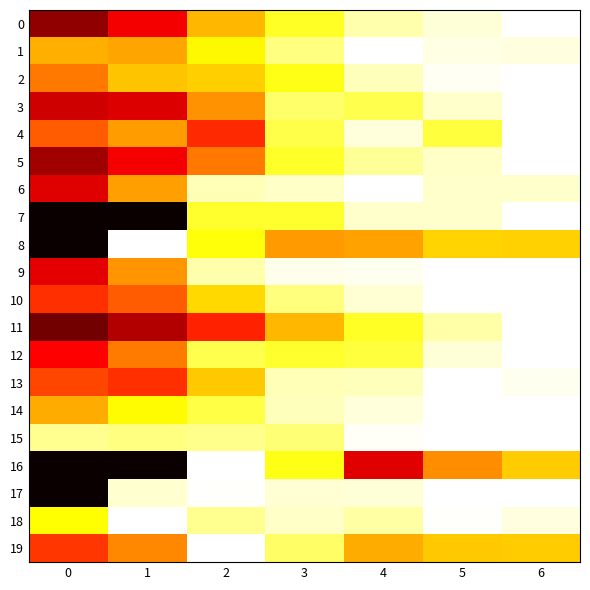

Reading right to left, extract all data points from this chart.

0: 6=1.0	5=1.0	4=0.9	3=0.8	2=0.6	1=0.4	0=0.2
1: 6=1.0	5=1.0	4=1.0	3=0.9	2=0.7	1=0.6	0=0.6
2: 6=1.0	5=1.0	4=0.9	3=0.8	2=0.7	1=0.7	0=0.5
3: 6=1.0	5=0.9	4=0.8	3=0.8	2=0.6	1=0.3	0=0.3
4: 6=1.0	5=0.8	4=1.0	3=0.8	2=0.4	1=0.6	0=0.5
5: 6=1.0	5=0.9	4=0.9	3=0.8	2=0.5	1=0.4	0=0.2
6: 6=0.9	5=0.9	4=1.0	3=0.9	2=0.9	1=0.6	0=0.3
7: 6=1.0	5=0.9	4=0.9	3=0.8	2=0.8	1=0.0	0=0.0
8: 6=0.7	5=0.7	4=0.6	3=0.6	2=0.8	1=1.0	0=0.0
9: 6=1.0	5=1.0	4=1.0	3=1.0	2=0.9	1=0.6	0=0.3
10: 6=1.0	5=1.0	4=1.0	3=0.9	2=0.7	1=0.5	0=0.4
11: 6=1.0	5=0.9	4=0.8	3=0.6	2=0.4	1=0.3	0=0.2
12: 6=1.0	5=1.0	4=0.8	3=0.8	2=0.8	1=0.5	0=0.4
13: 6=1.0	5=1.0	4=0.9	3=0.9	2=0.7	1=0.4	0=0.5
14: 6=1.0	5=1.0	4=1.0	3=0.9	2=0.8	1=0.7	0=0.6
15: 6=1.0	5=1.0	4=1.0	3=0.9	2=0.9	1=0.9	0=0.9
16: 6=0.7	5=0.6	4=0.3	3=0.8	2=1.0	1=0.0	0=0.0
17: 6=1.0	5=1.0	4=1.0	3=1.0	2=1.0	1=1.0	0=0.0
18: 6=1.0	5=1.0	4=0.9	3=0.9	2=0.9	1=1.0	0=0.7
19: 6=0.7	5=0.7	4=0.6	3=0.8	2=1.0	1=0.6	0=0.4